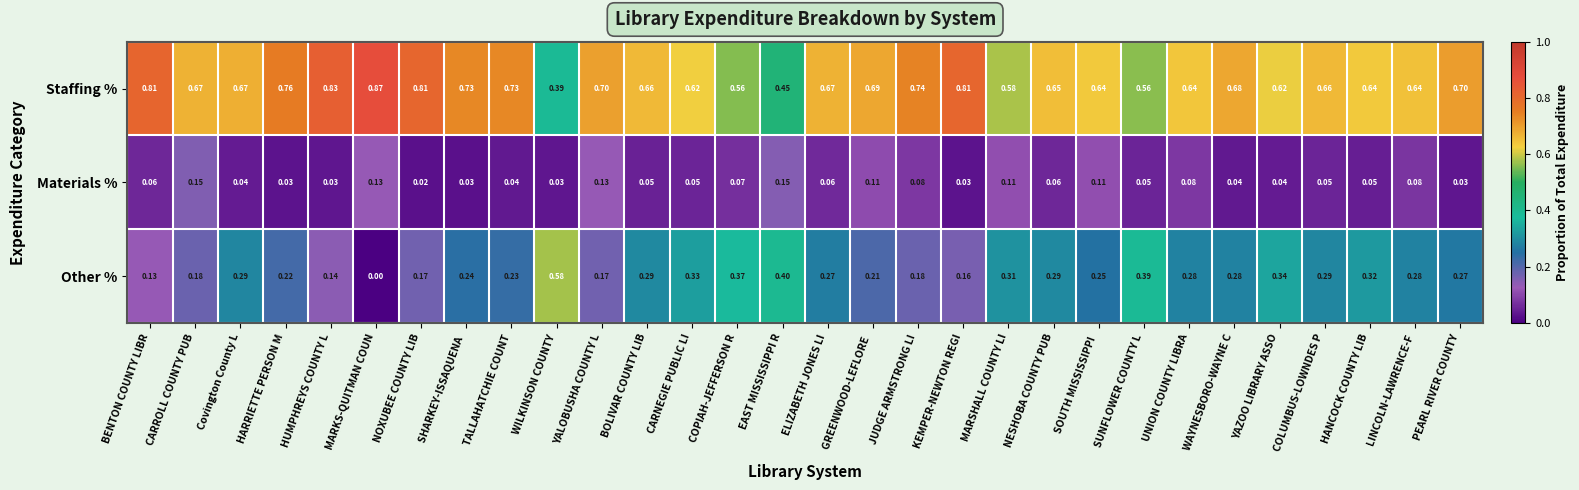

Is the value of Materials % at COLUMBUS-LOWNDES P greater than the value of Staffing % at WILKINSON COUNTY?

No